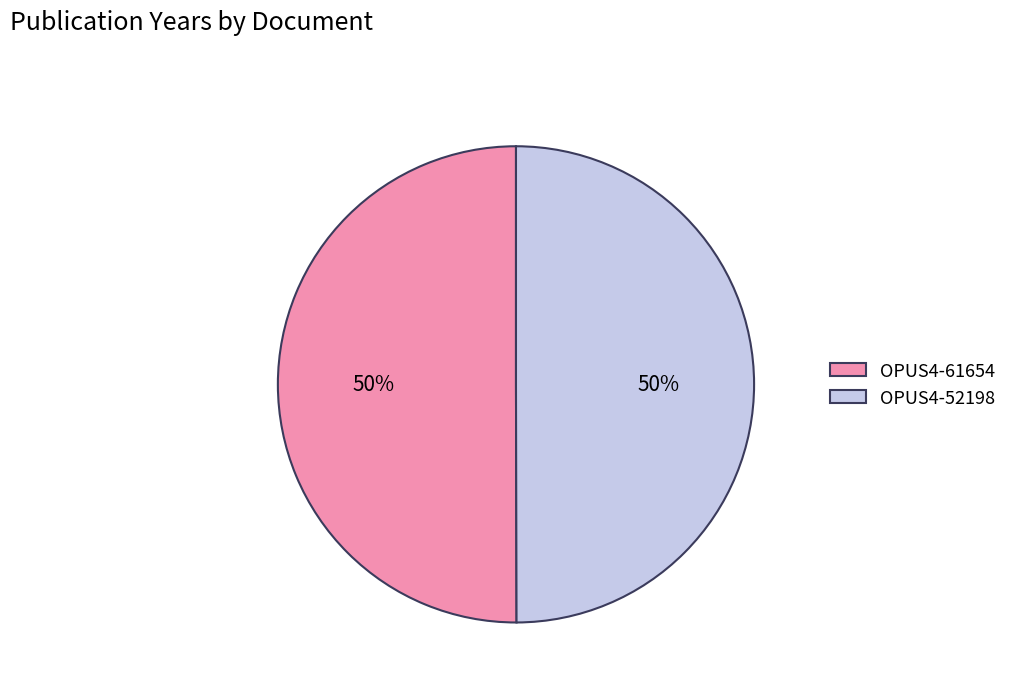

Approximately how many times larger is the value at OPUS4-52198 compared to OPUS4-61654?

1.0